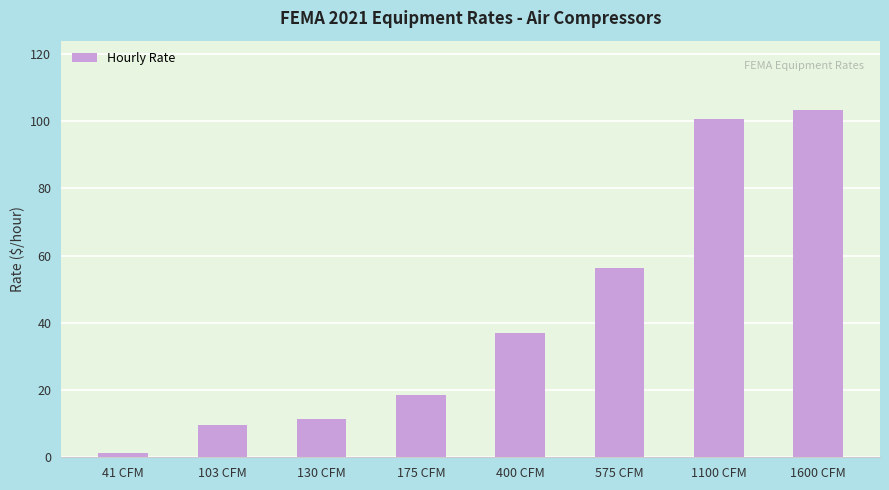

Where does the data first go above 36?

400 CFM